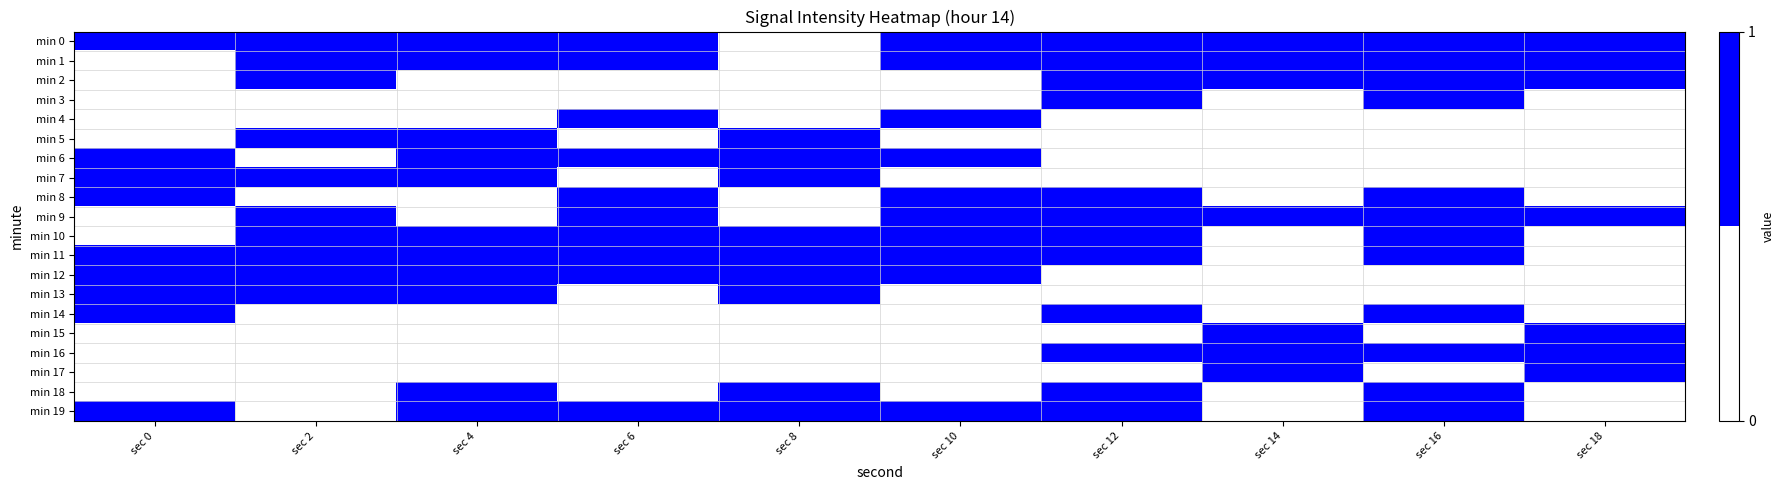

Which series changed the most between sec 4 and sec 10?

min 4